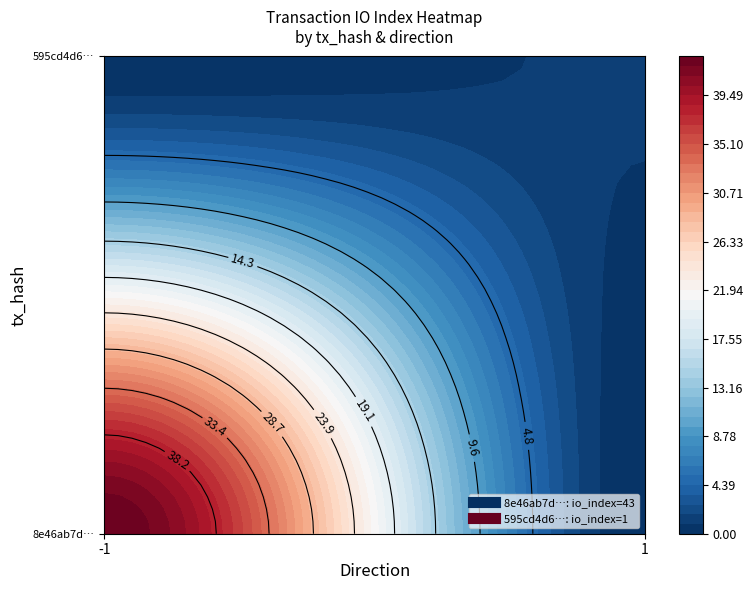

How many data points in 8e46ab7d10a0dd4920c613162d7f97212e5b5ed are above 1?

1